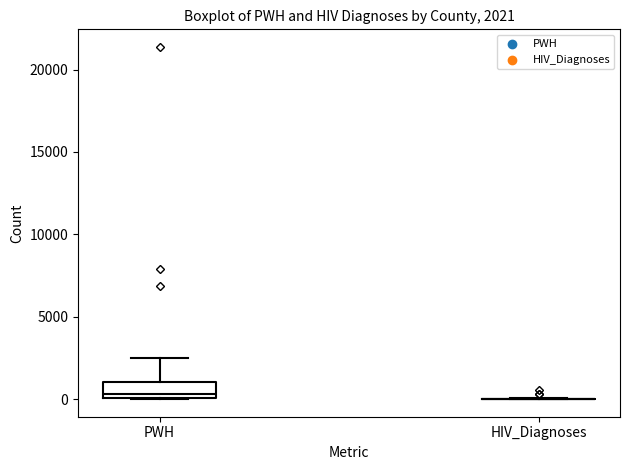

Which box is the tallest, from its lower edge to its upper edge?

PWH